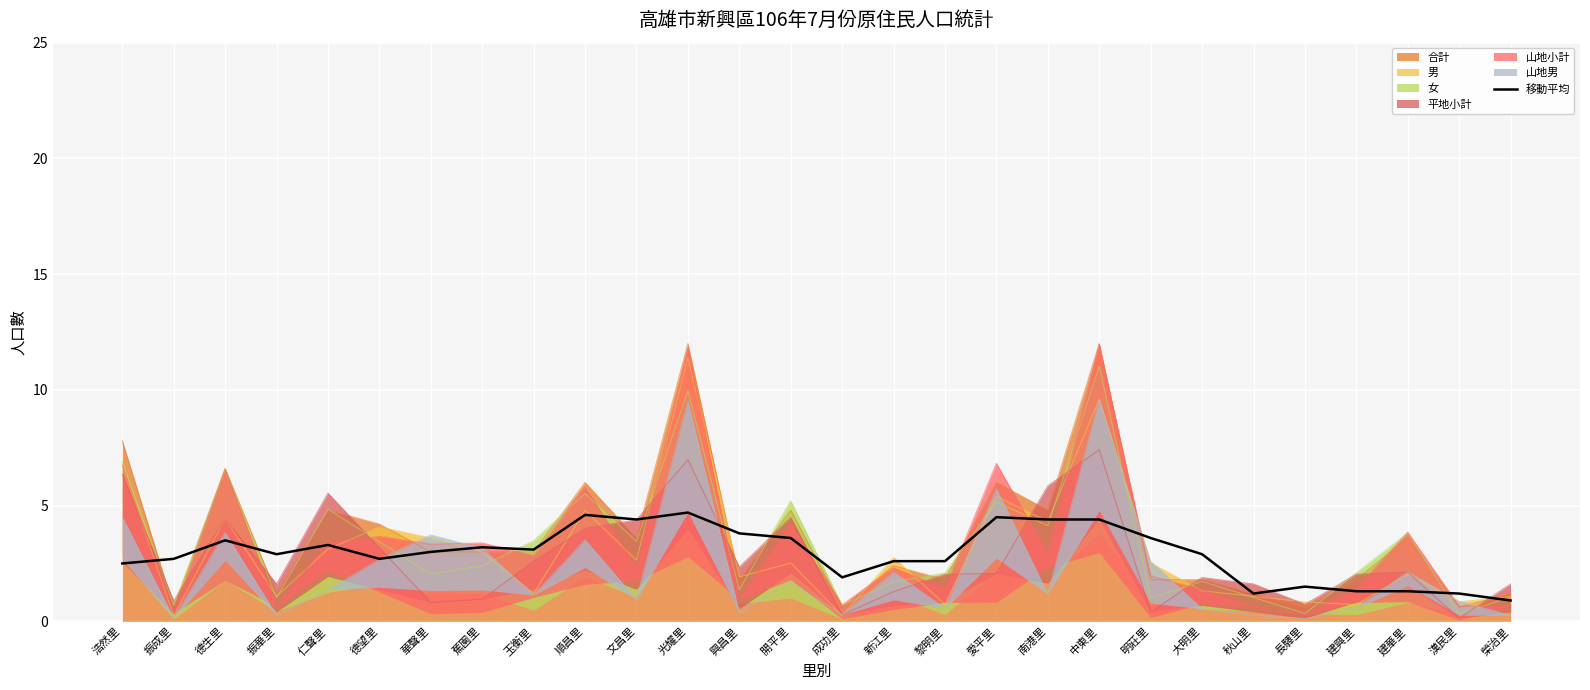

How many lines are shown in the chart?

1